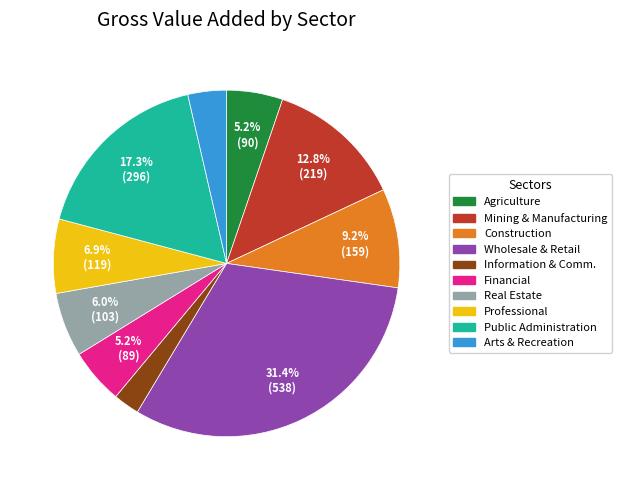

Is there any slice that represents more than half of the pie?

No